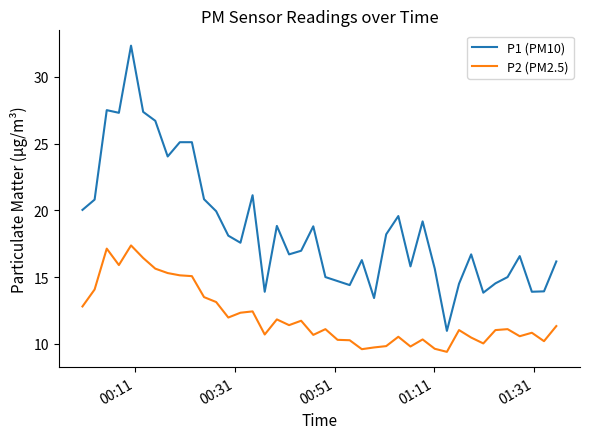

Which series has the largest range (max minus min)?

P1 (PM10)